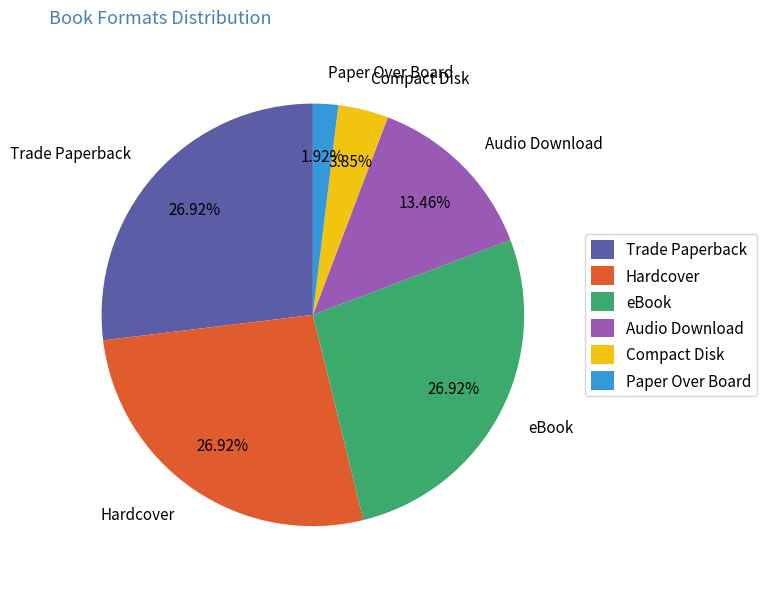

To the nearest percent, what portion does Paper Over Board represent?

2%